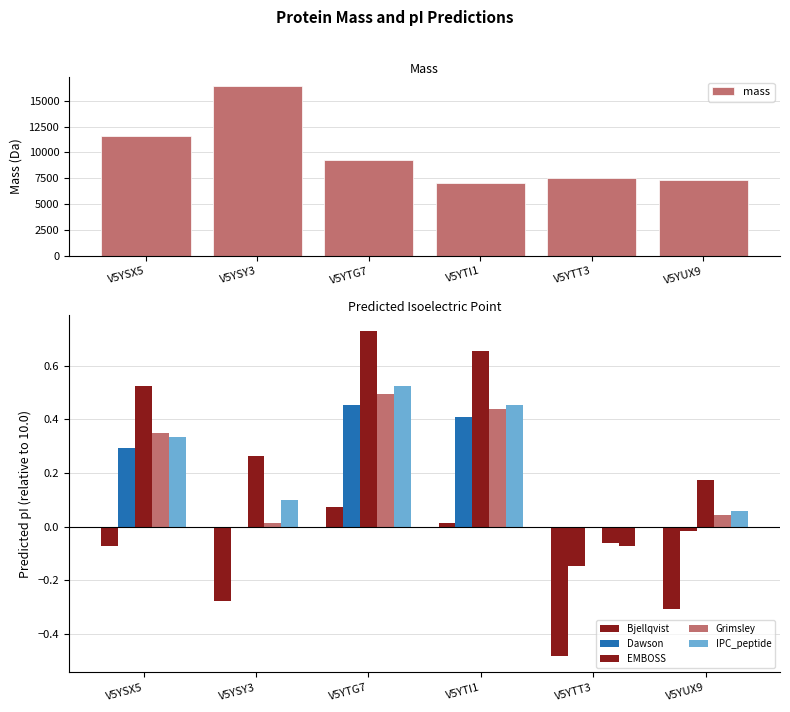

List the series in order of their peak value, highest first.

mass, EMBOSS, IPC_peptide, Grimsley, Dawson, Bjellqvist